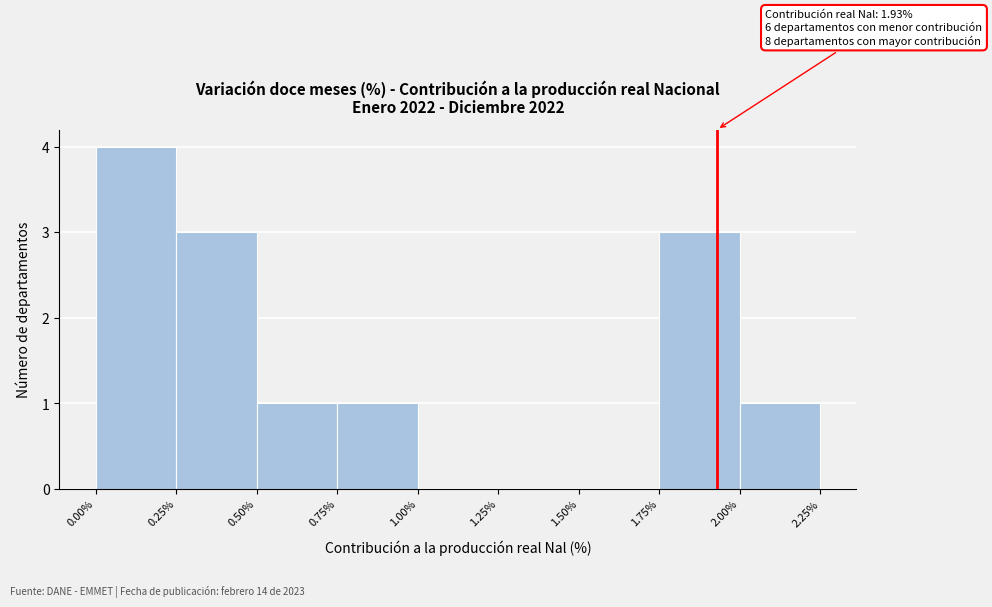

Over which range of the x-axis is the bar tallest?

0.00% to 0.25%